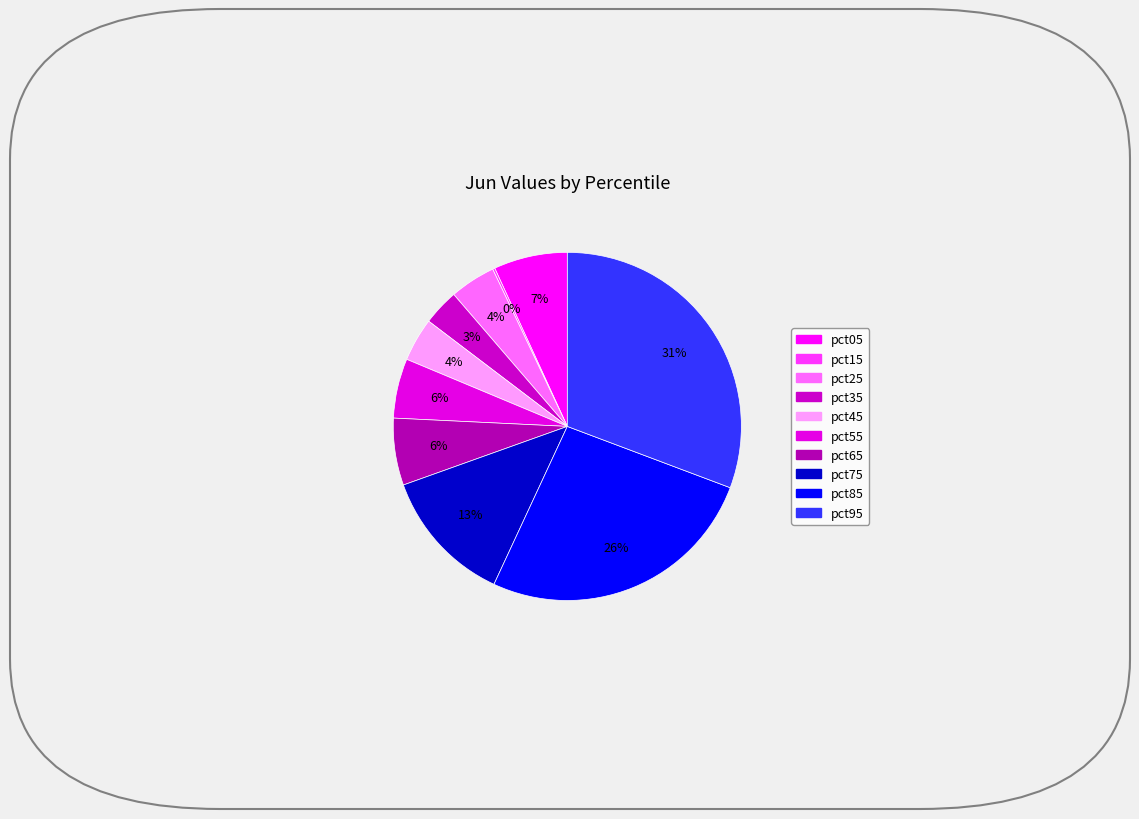

How many segments does this pie chart have?

10